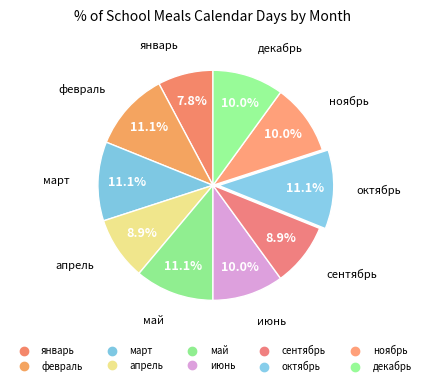

How many segments does this pie chart have?

10